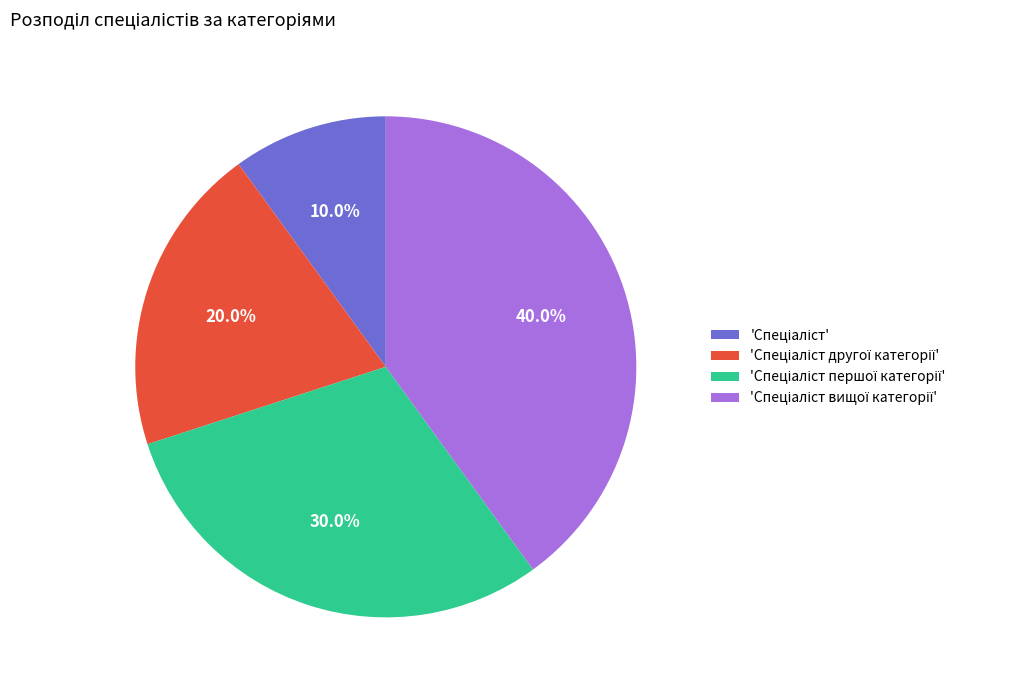

Does any single category account for the majority?

No